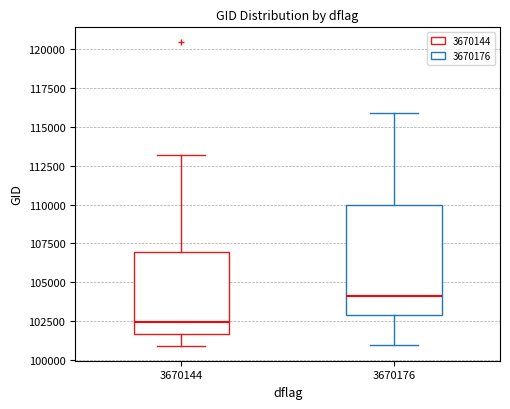

Reading left to right, read every box against the y-axis: the position of its median line, the range the box covers, and the ends of its whiskers. The values are not printed on the chart, so give them approximately, as read against the axis.

3670144: median 102500, box 101500 to 107000, whiskers 101000 to 113000
3670176: median 104000, box 103000 to 110000, whiskers 101000 to 116000